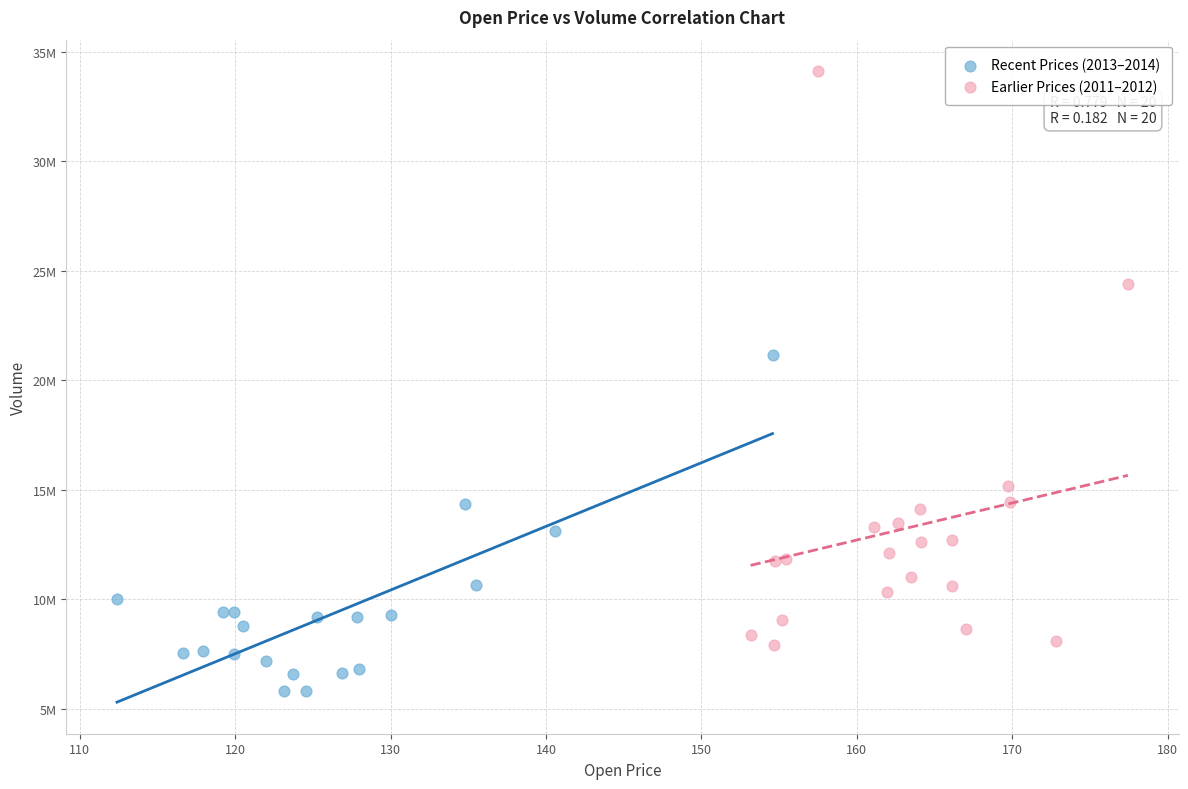

Which series contains the highest Y value?

Earlier Prices (2011–2012)